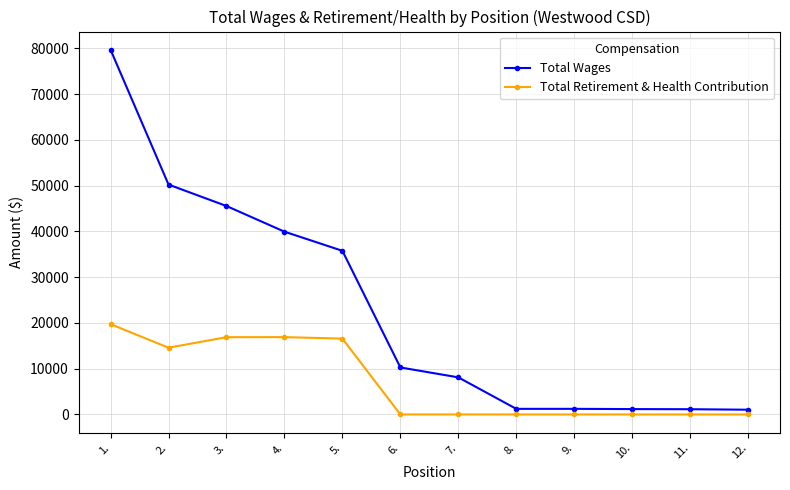

True or false: Total Wages and Total Retirement & Health Contribution cross at least once.

False